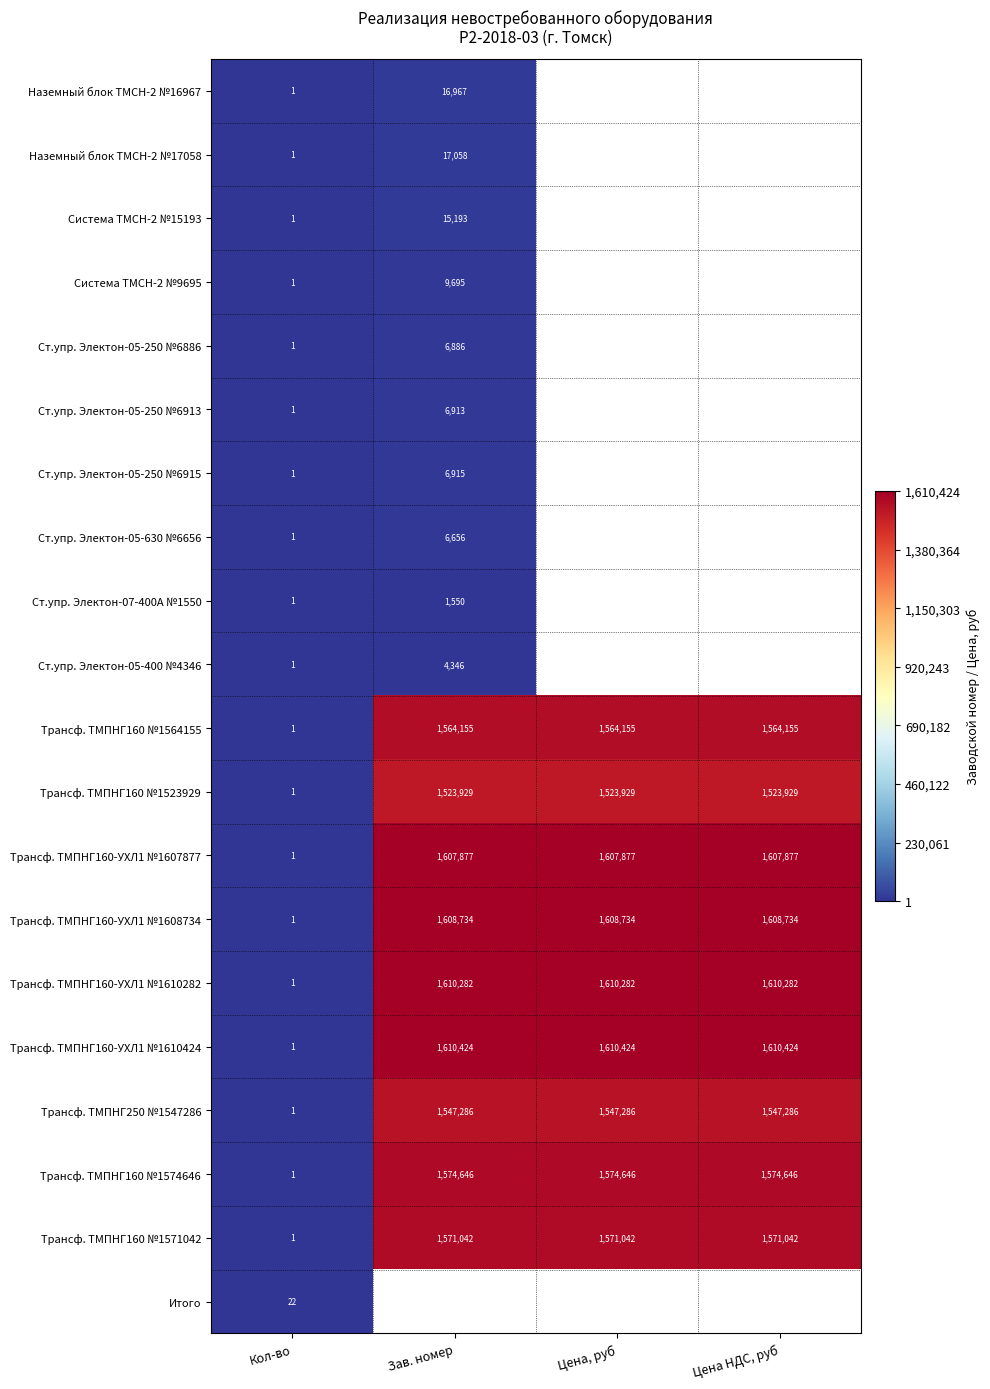

What is the difference between the highest and lowest values at Кол-во?

21